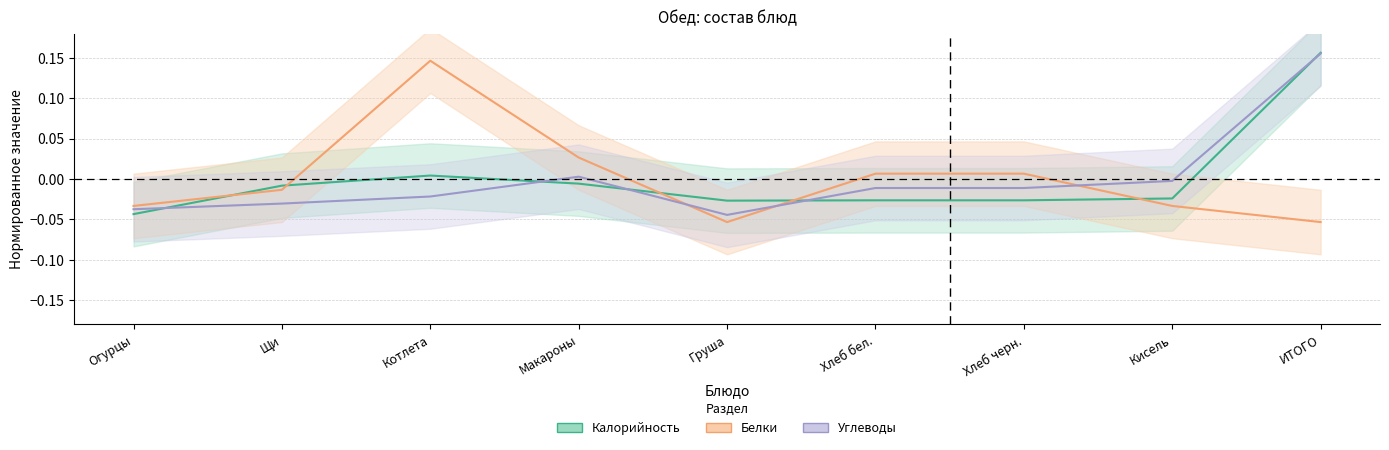

Which category has the highest value in the Белки series?

Котлета